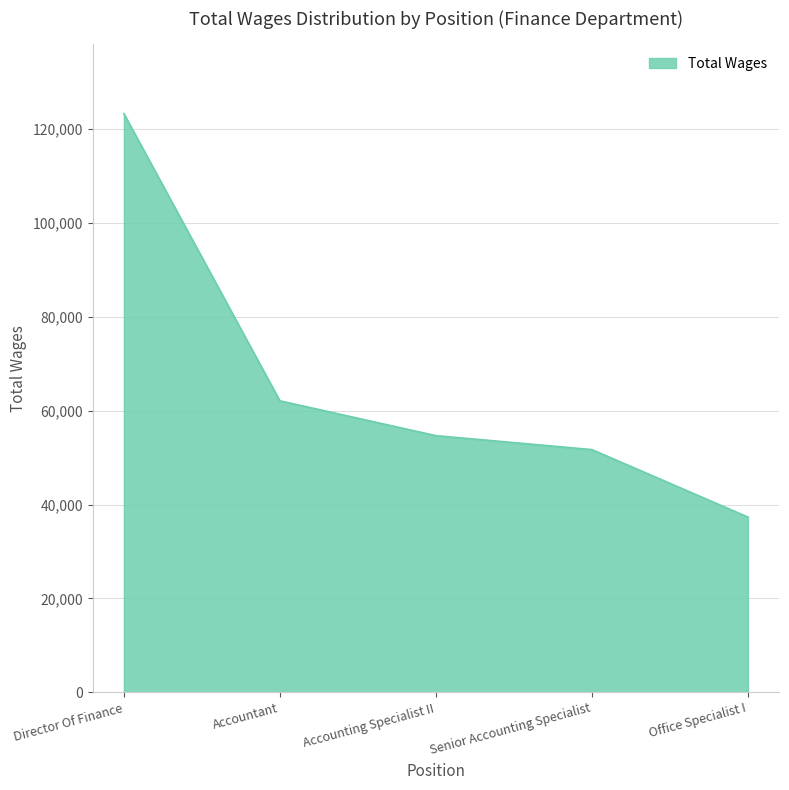

True or false: the data has more than 0 interior local peaks.

False